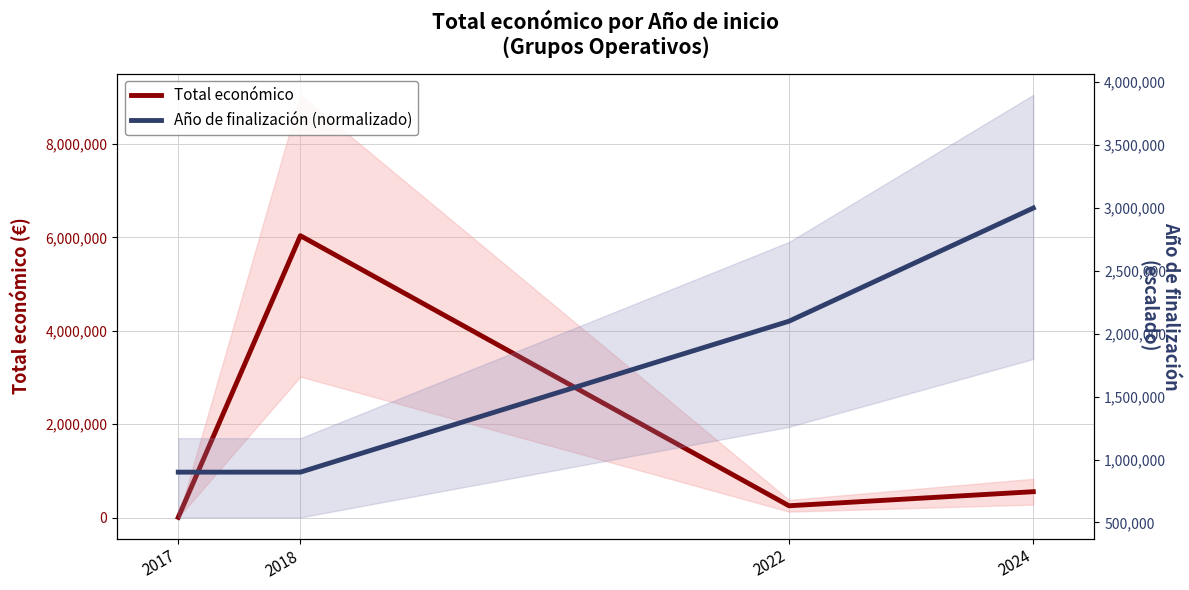

Is it true that Año de finalización (normalizado) equals 900000 at 2018?

True